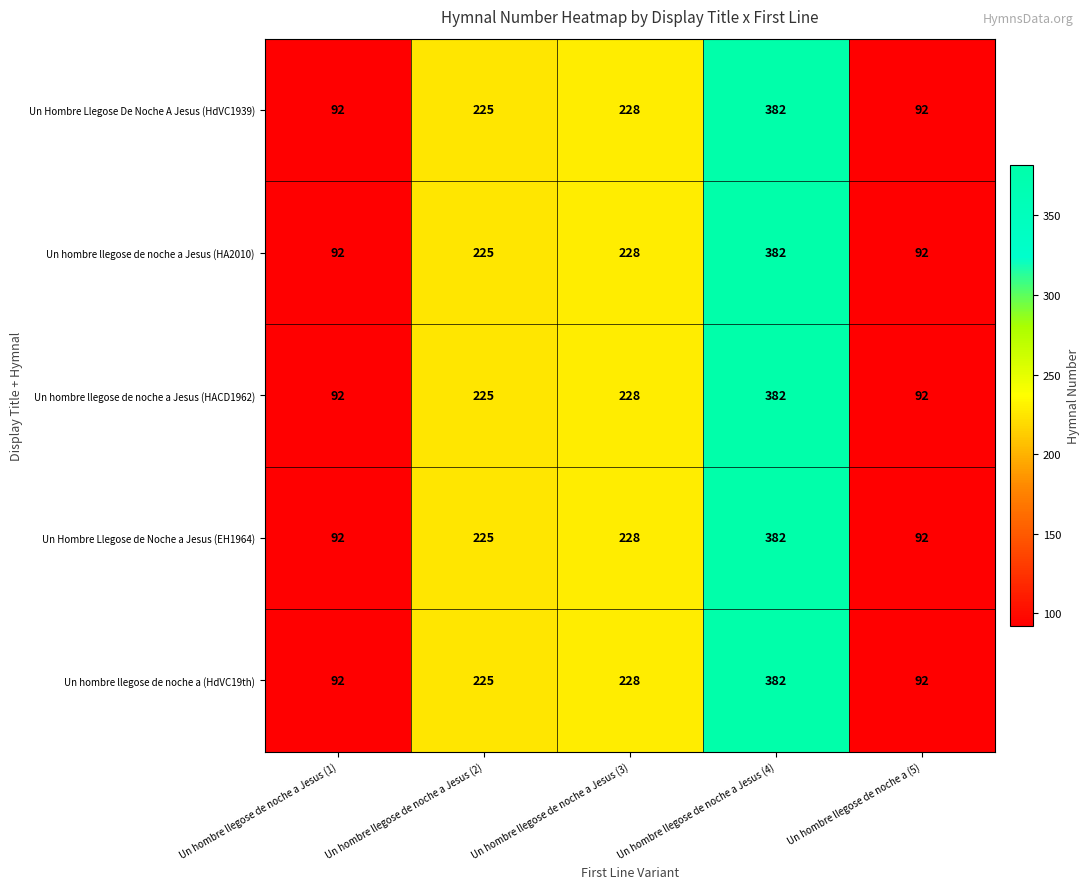

At which category is the sum across all series the highest?

Un hombre llegose de noche a Jesus (4)